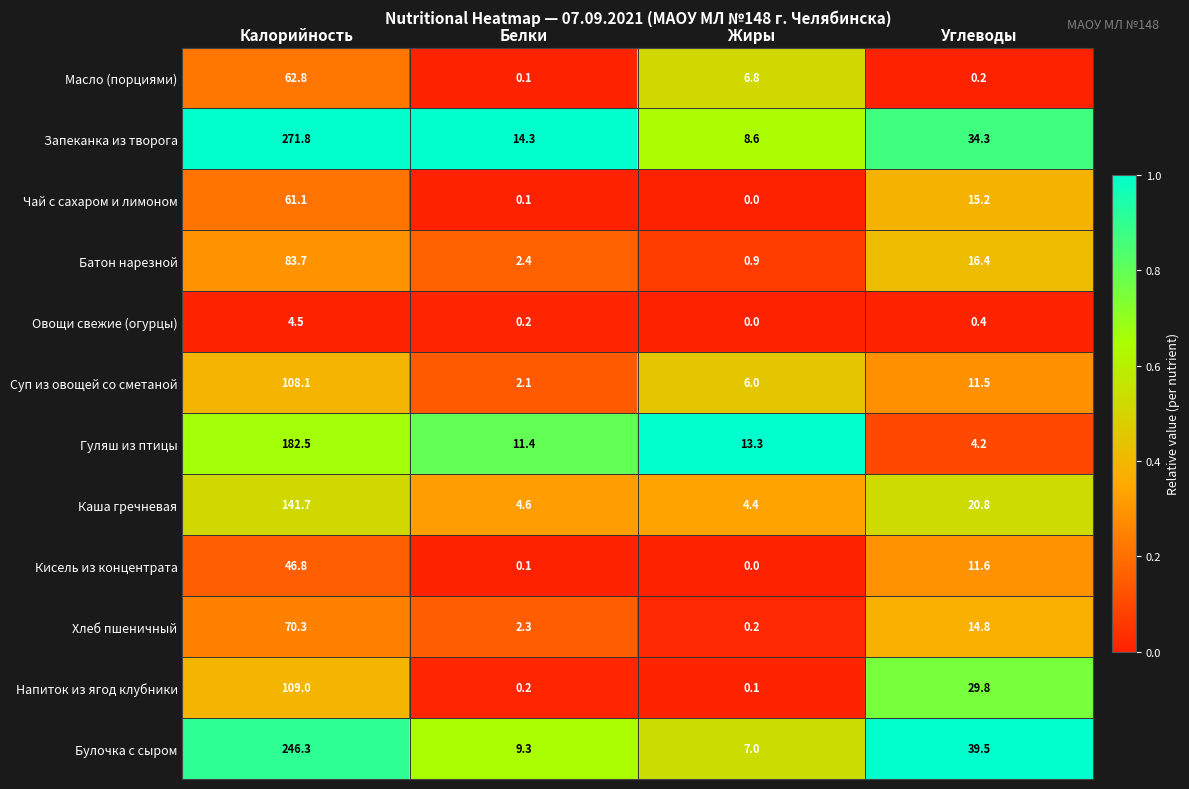

Which series has the largest total across all categories?

Запеканка из творога